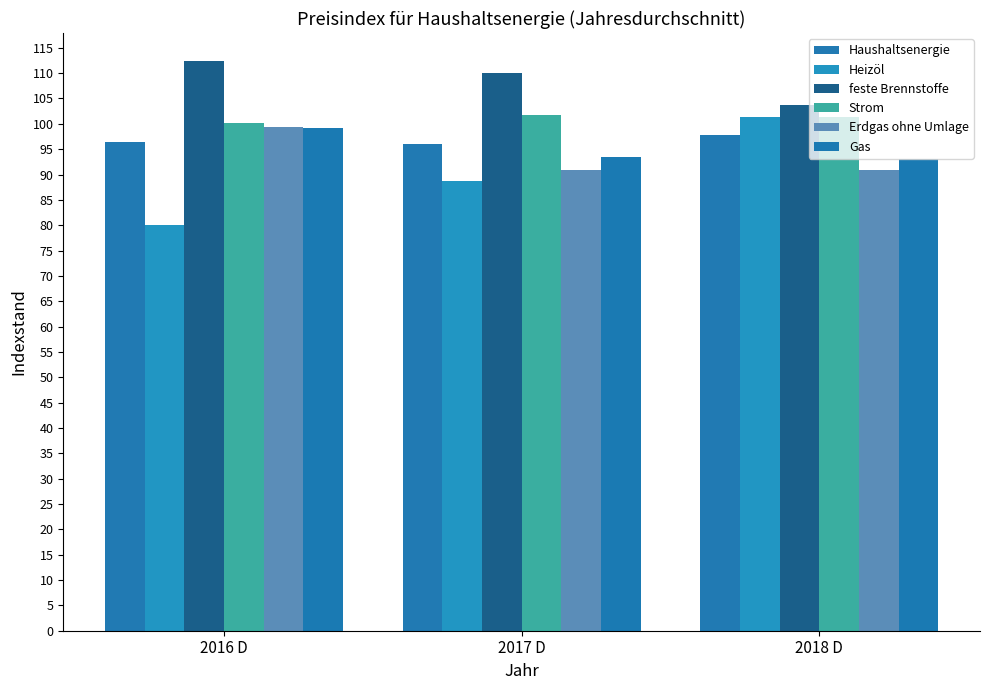

What is the sum of all Haushaltsenergie values?

290.2